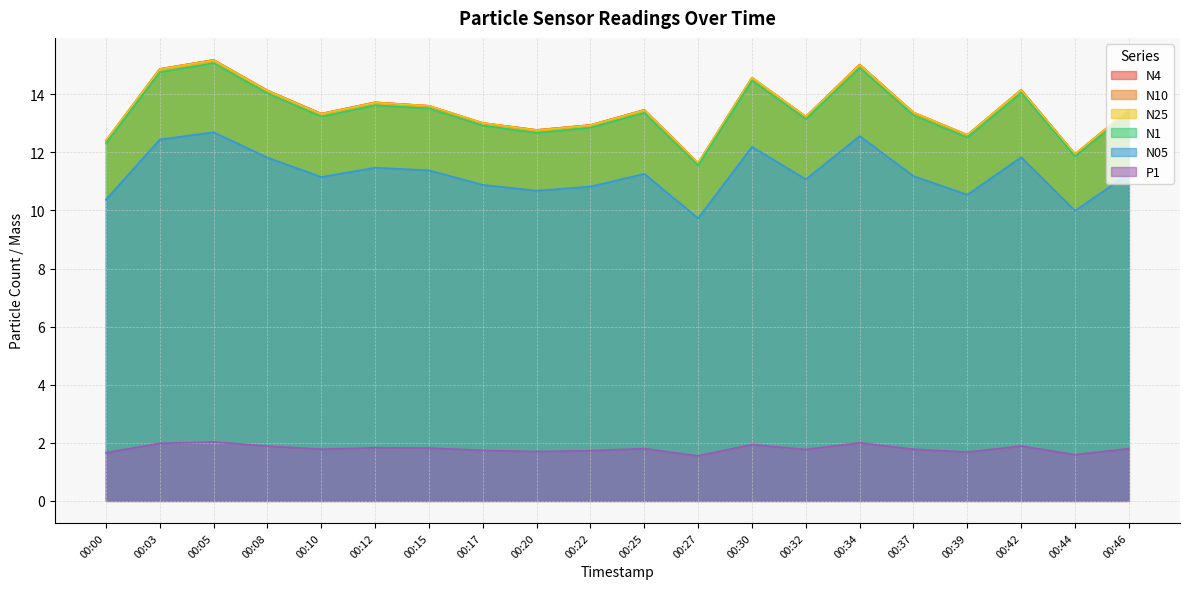

Between 00:27 and 00:46, which series saw the biggest shift?

N4